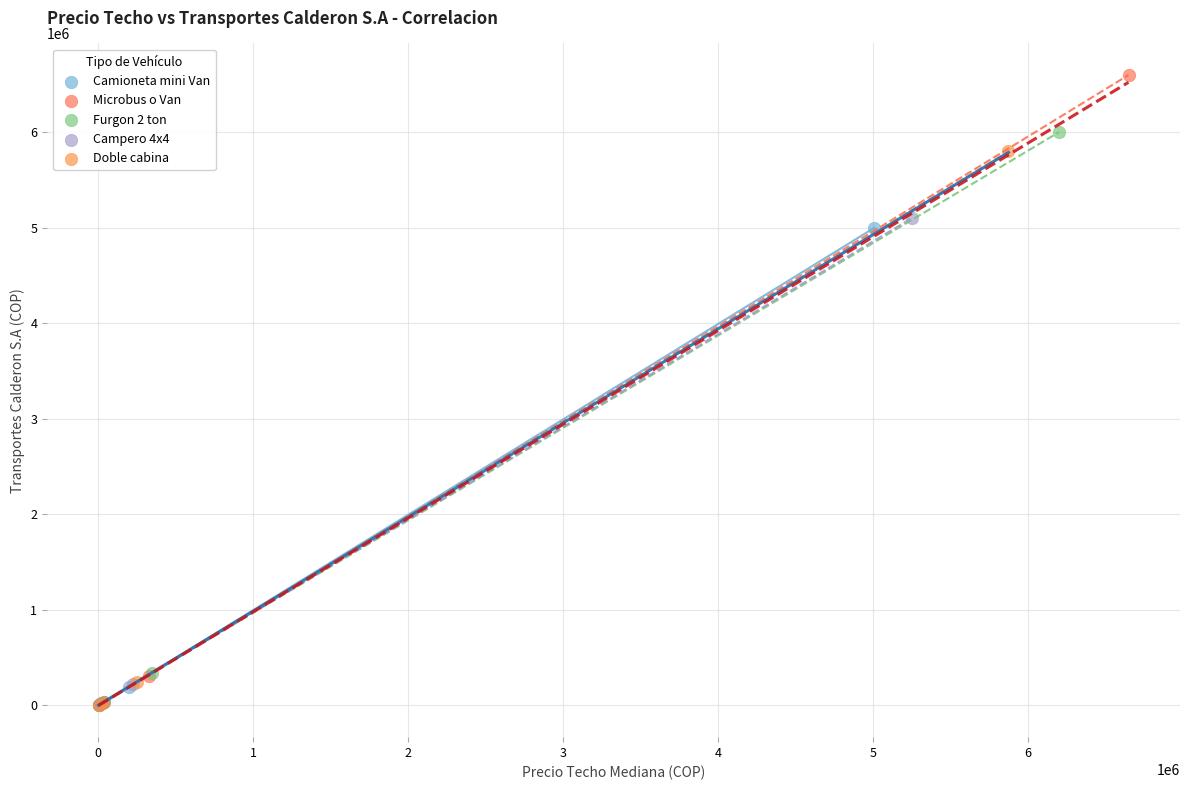

What are all the series names shown in the legend?

Camioneta mini Van, Microbus o Van, Furgon 2 ton, Campero 4x4, Doble cabina